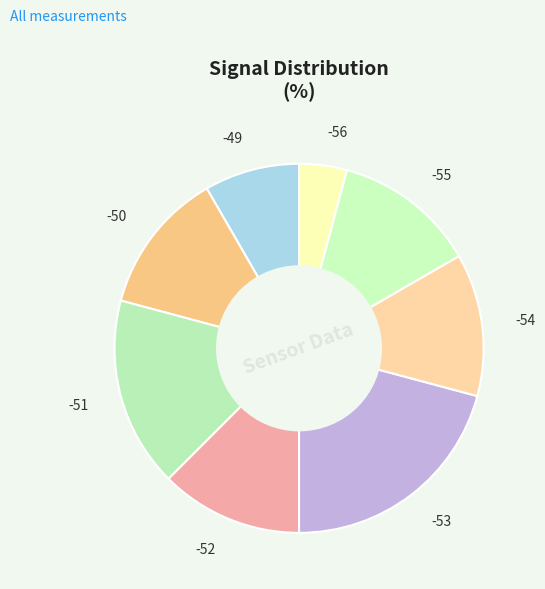

Combined, do -55 and -50 account for over 50%?

No